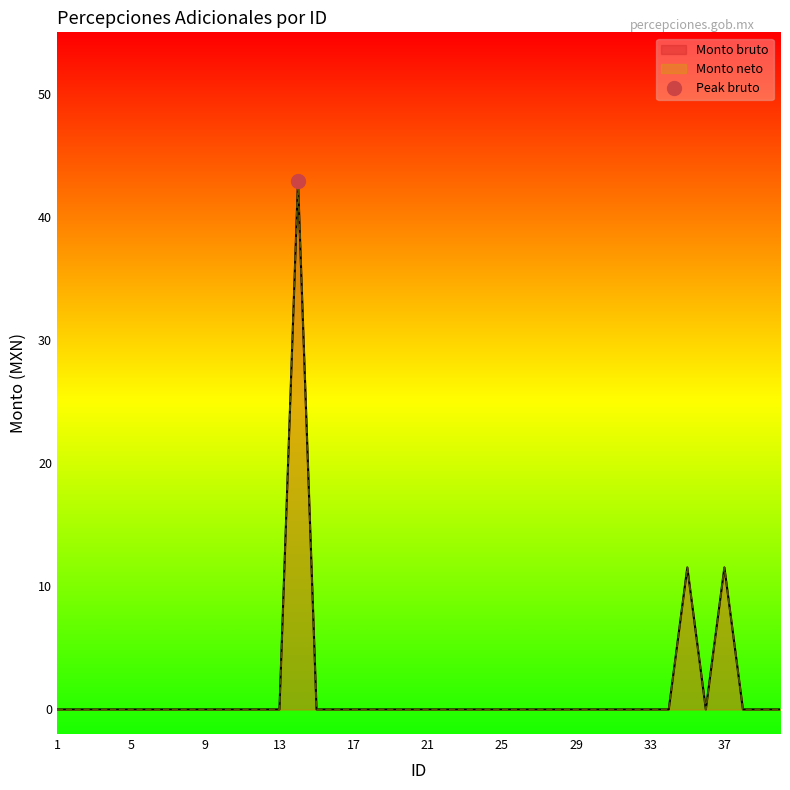

How many interior local peaks does the Monto bruto series have?

3